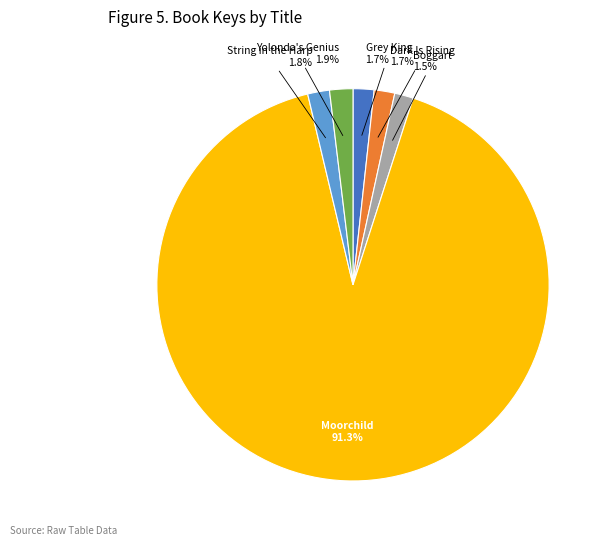

To the nearest percent, what is the difference between the Moorchild and Dark Is Rising slice percentages?

90%